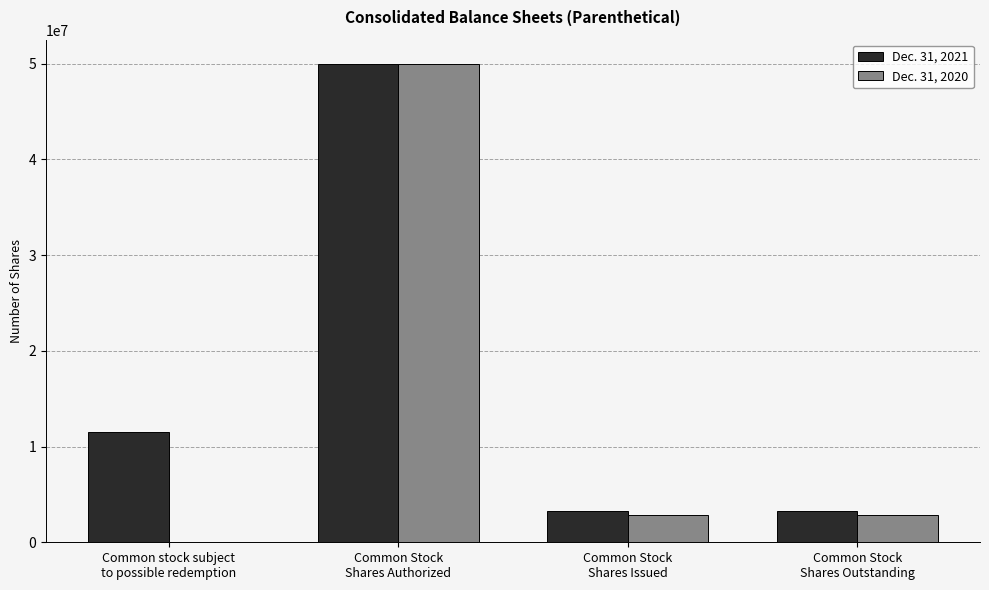

What is the greatest value displayed?

50000000